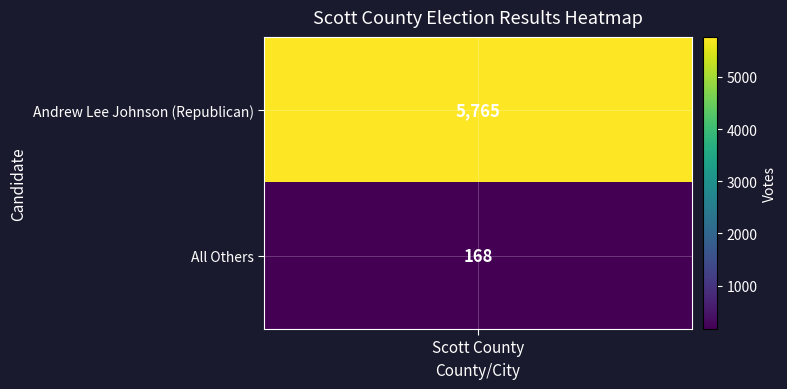

The value at 0 is 5765. True or false?

True